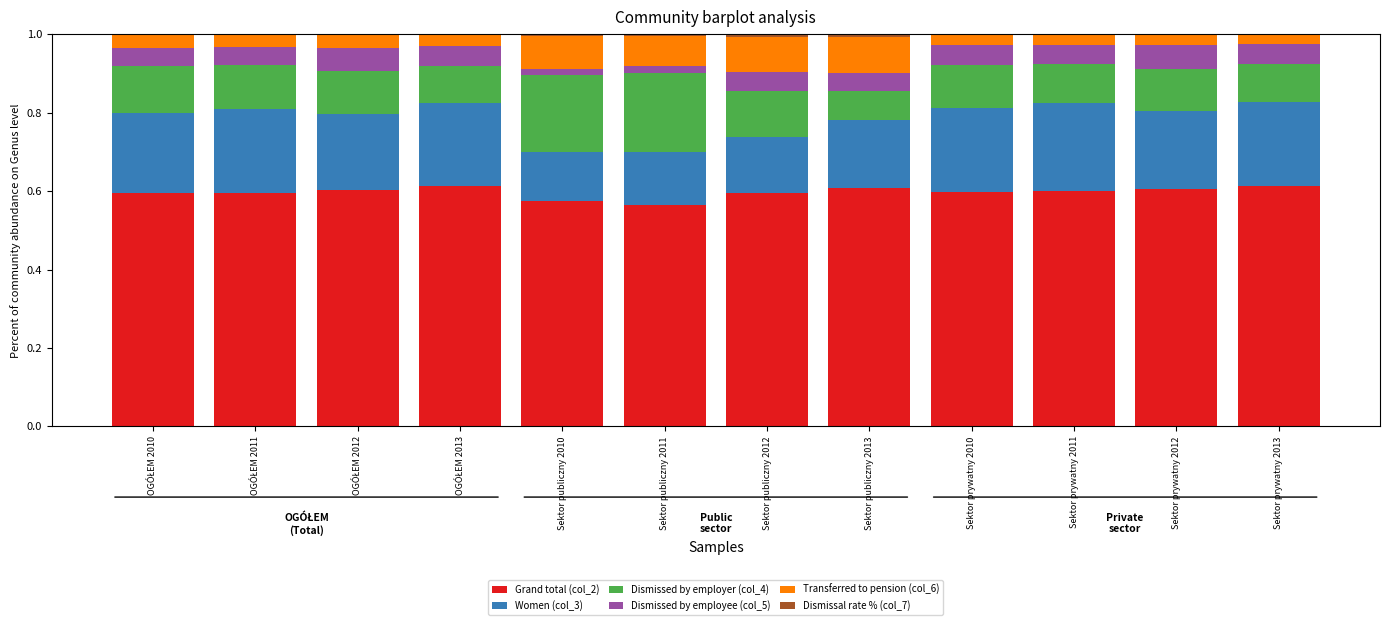

The Grand total (col_2) series shows 0.9 at Sektor prywatny 2013. True or false?

False